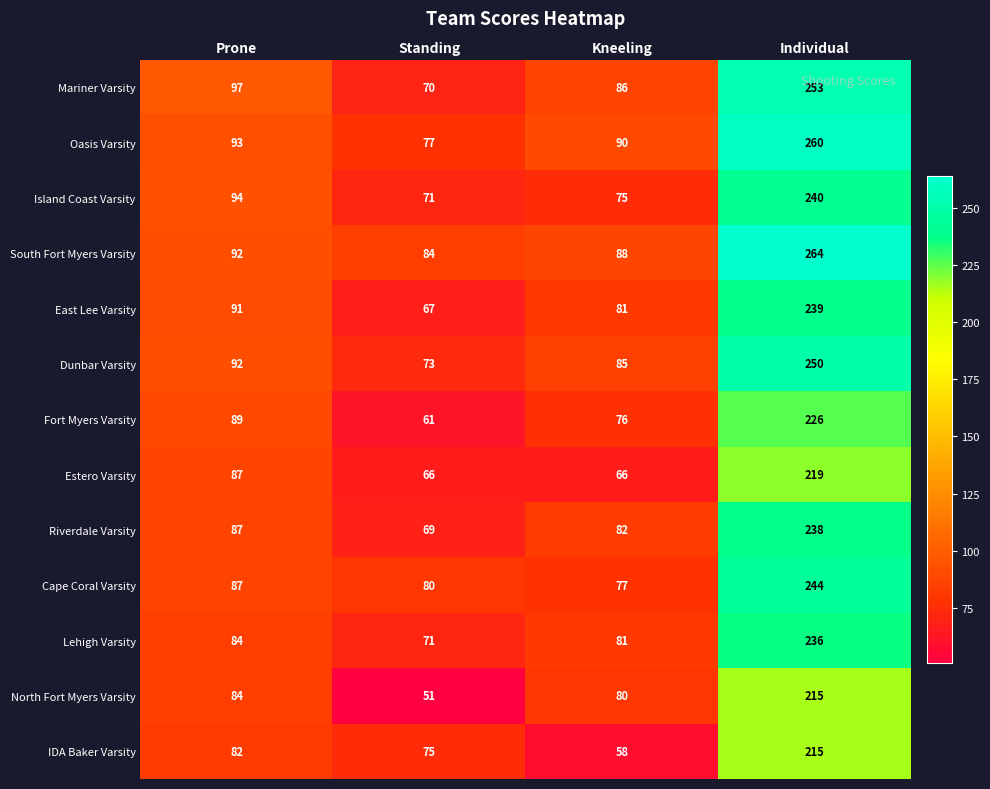

Rank the categories by Oasis Varsity value from lowest to highest.

Standing, Kneeling, Prone, Individual